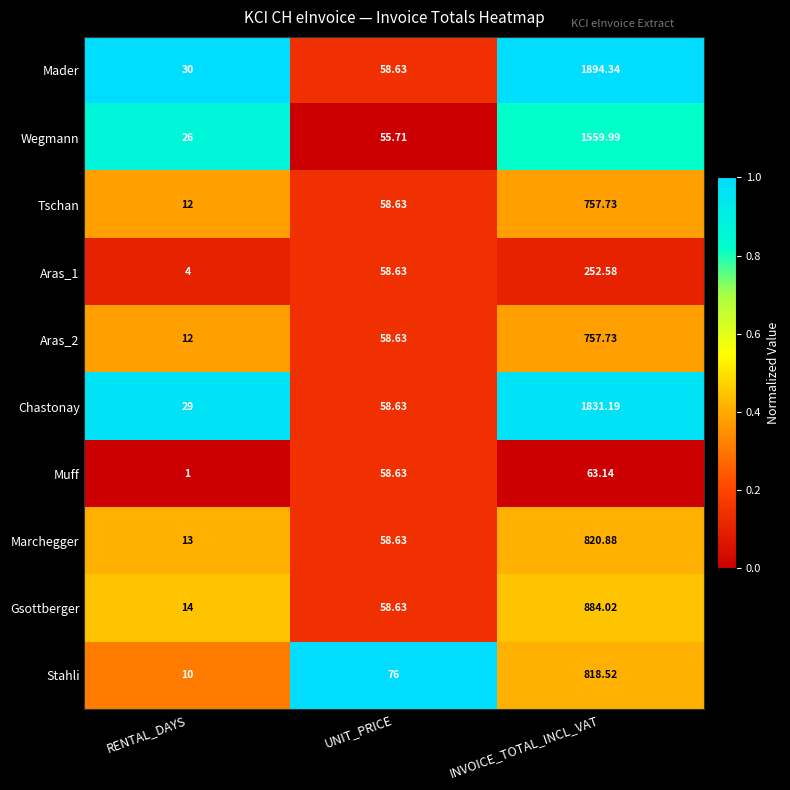

What is the total value across all series at RENTAL_DAYS?

151.0